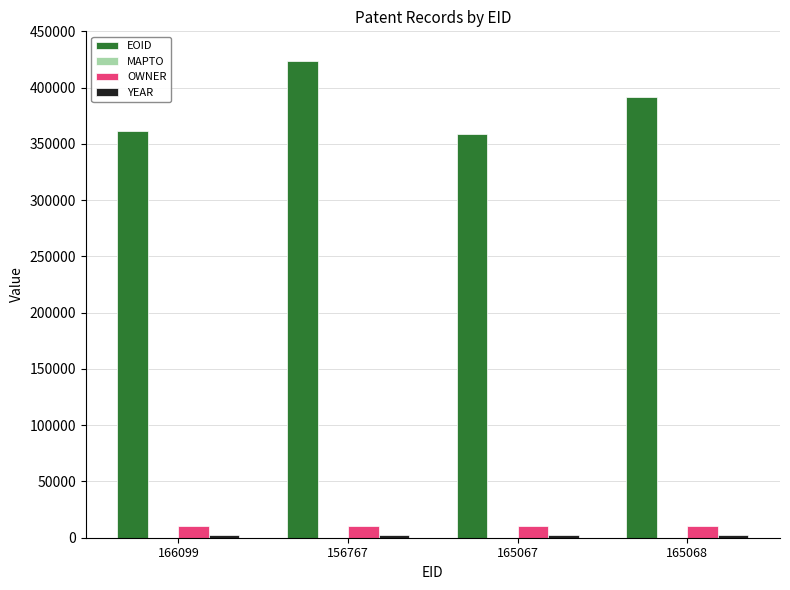

What is the label of the 3rd bar from the right?

156767